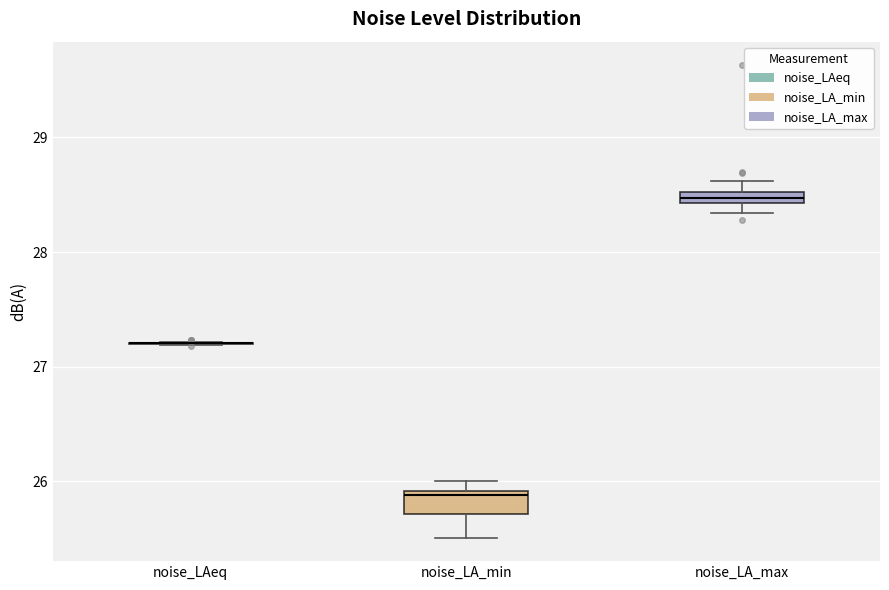

Which box is the tallest, from its lower edge to its upper edge?

noise_LA_min